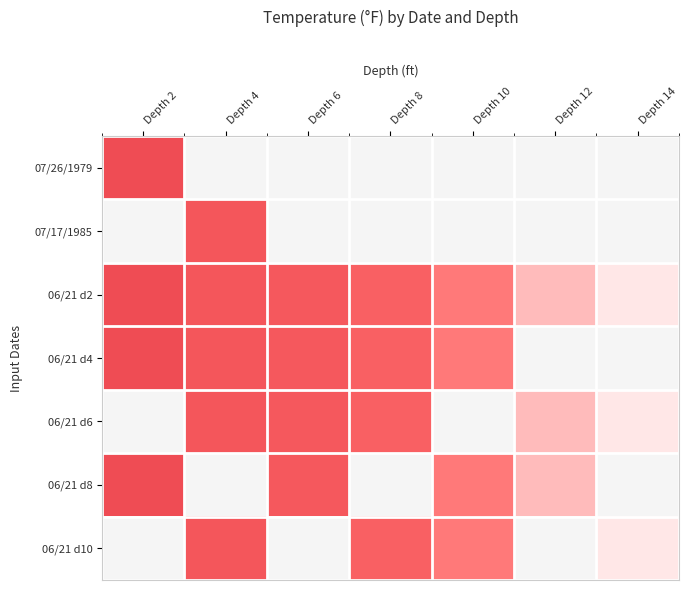

Which series has the largest total across all categories?

06/21 d2